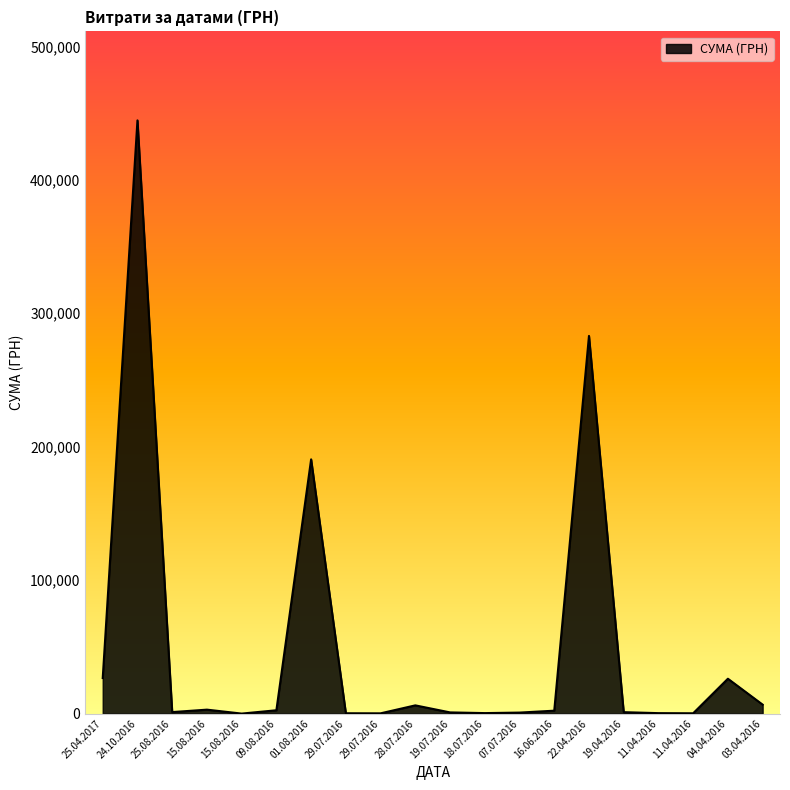

What is the label of the 11th point from the left?

19.07.2016